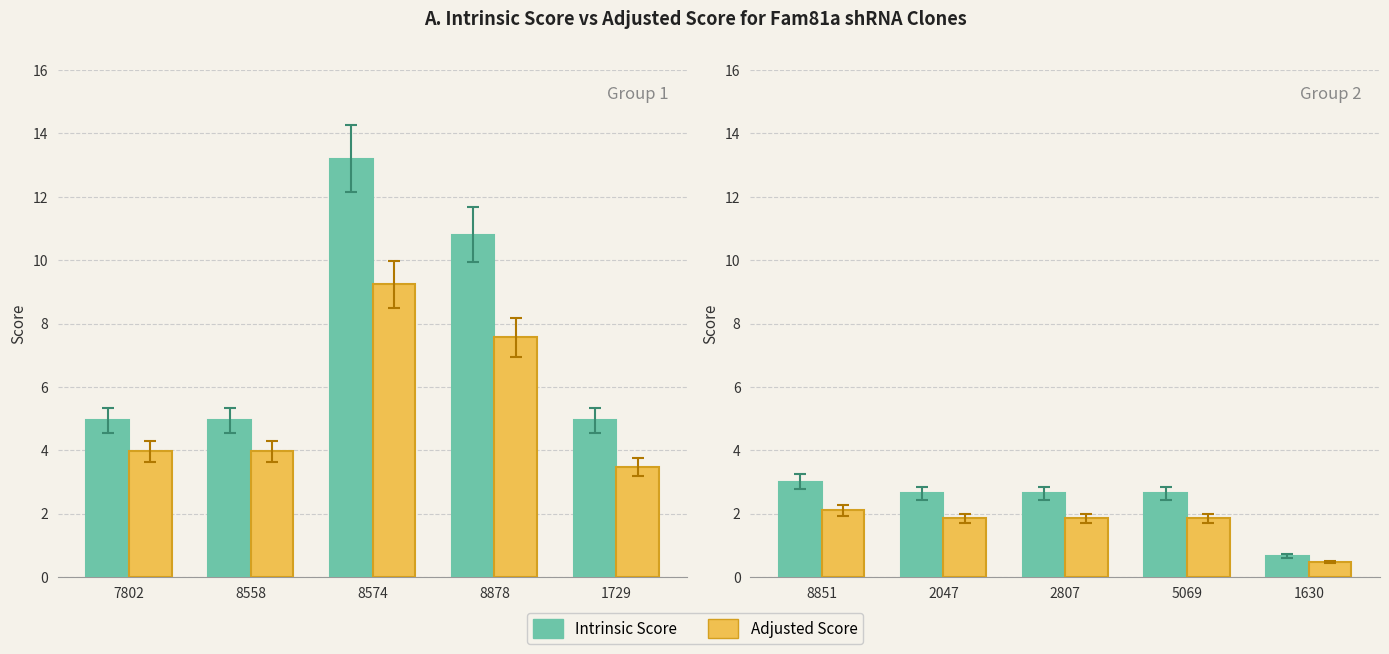

What is the label of the 2nd bar from the left?

2047